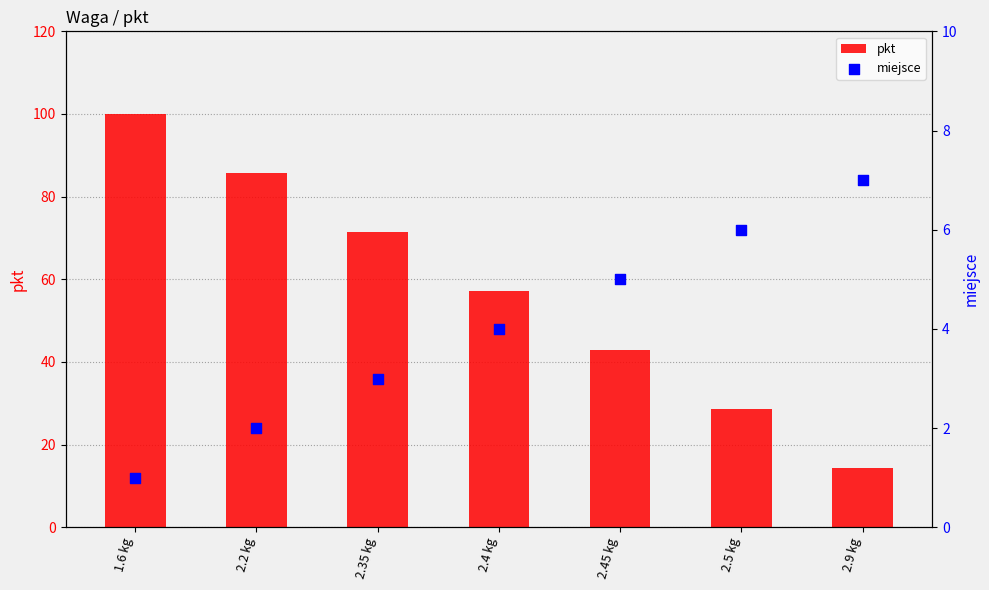

What are all the series names shown in the legend?

pkt, miejsce